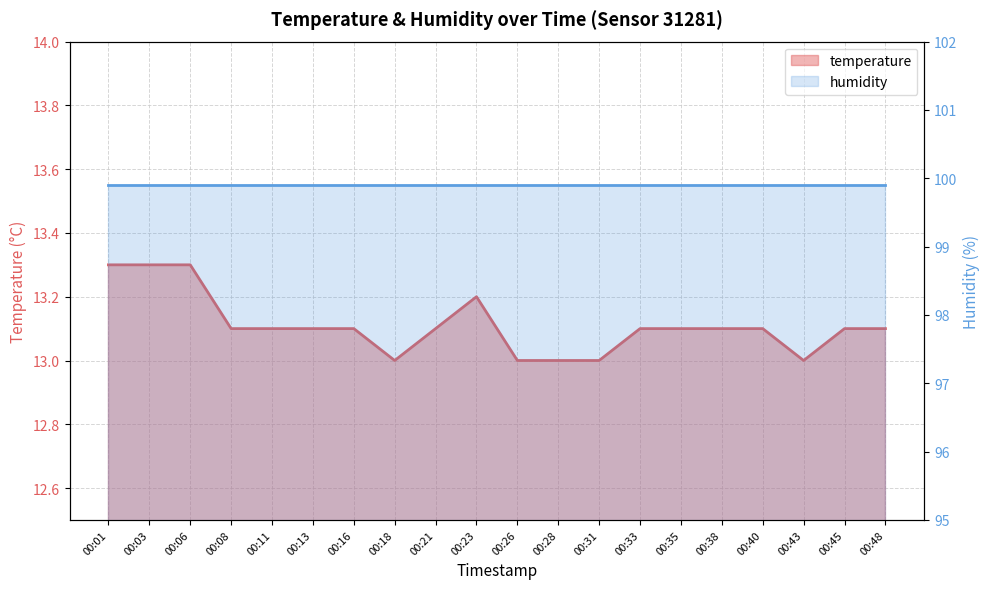

Is it true that the value at 00:01 is 13.3?

True